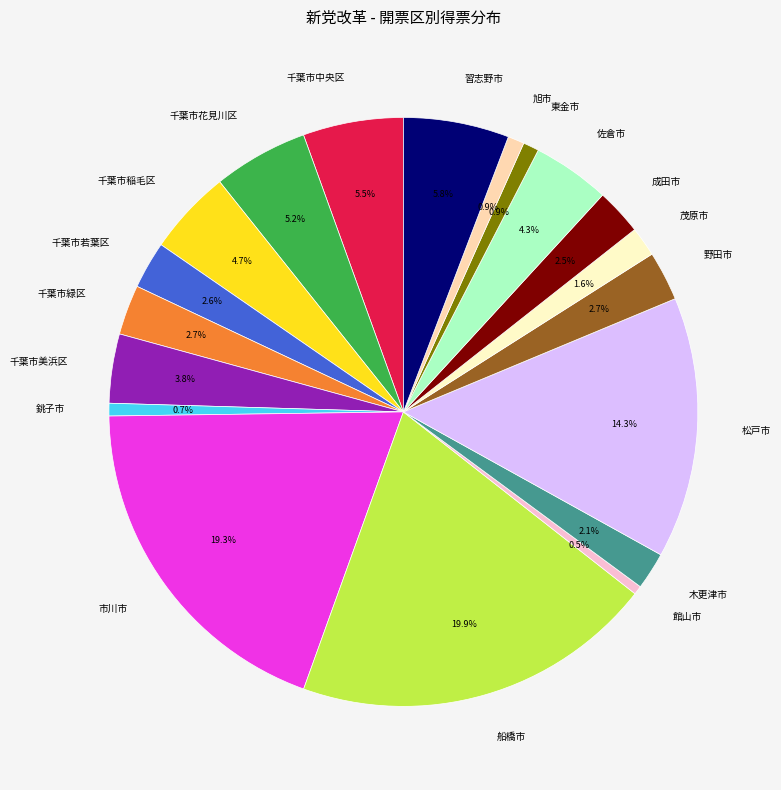

Which category has the biggest portion of the pie?

船橋市